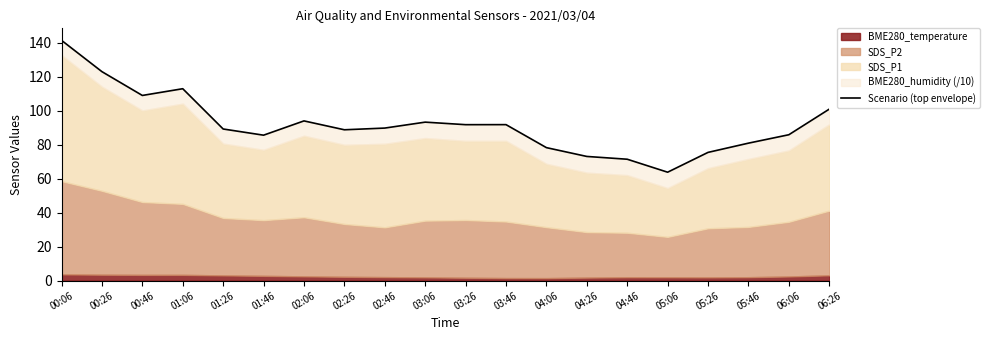

Reading left to right, what are all the values shown in this chart?

141.5	123.1	109.1	113.0	89.3	85.7	94.1	88.9	89.9	93.4	91.9	91.9	78.3	73.2	71.5	63.9	75.5	81.0	85.9	101.0